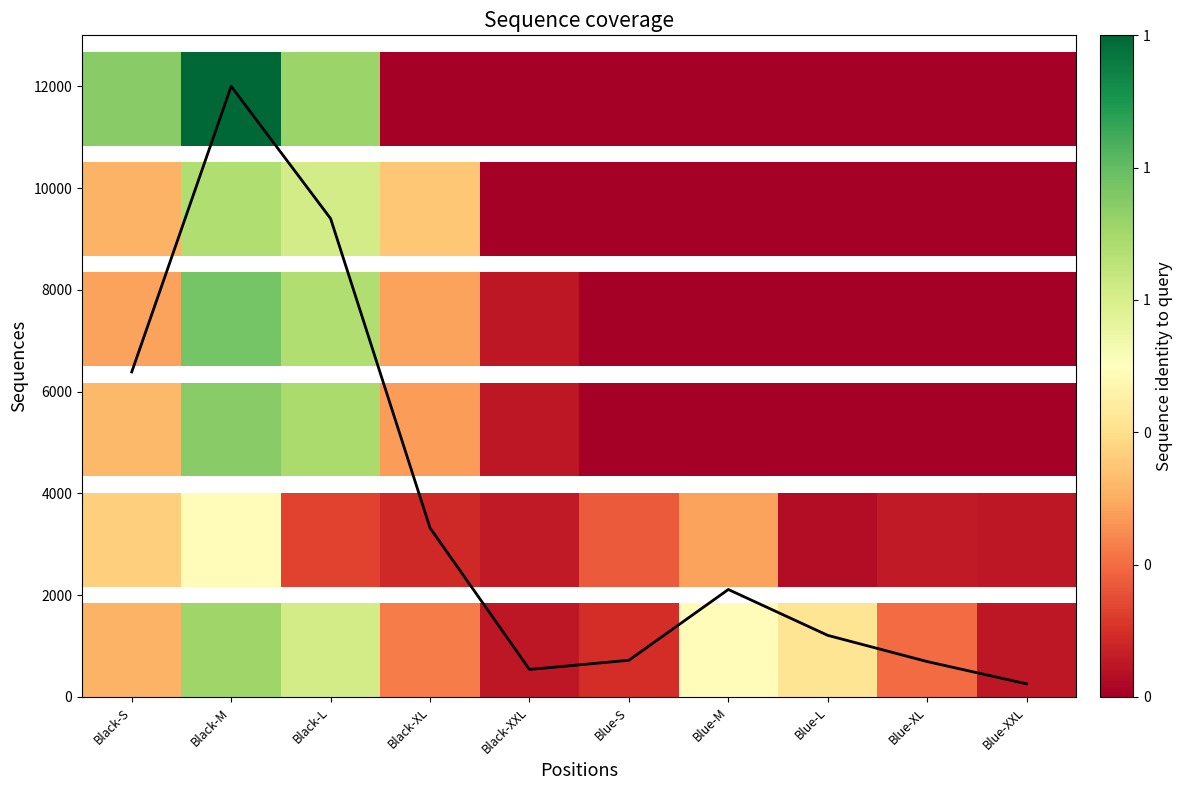

True or false: the data shows 9399.1 at Black-L.

True